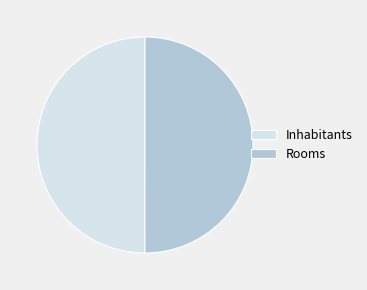

Do Rooms and Inhabitants together represent more than half of the pie?

Yes